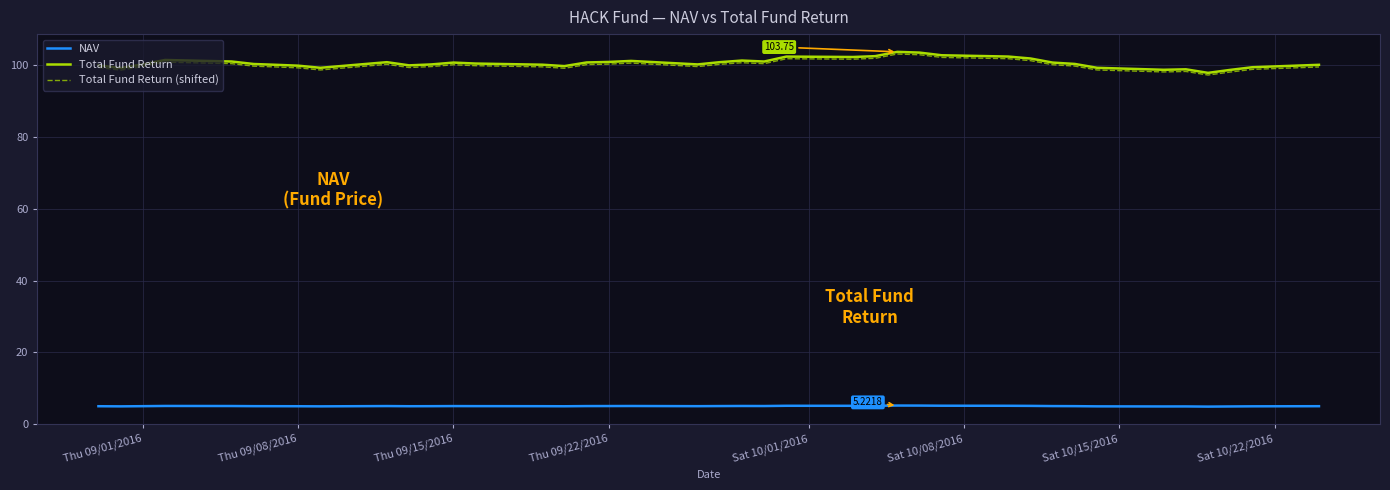

What is the maximum value shown in the chart?

103.8